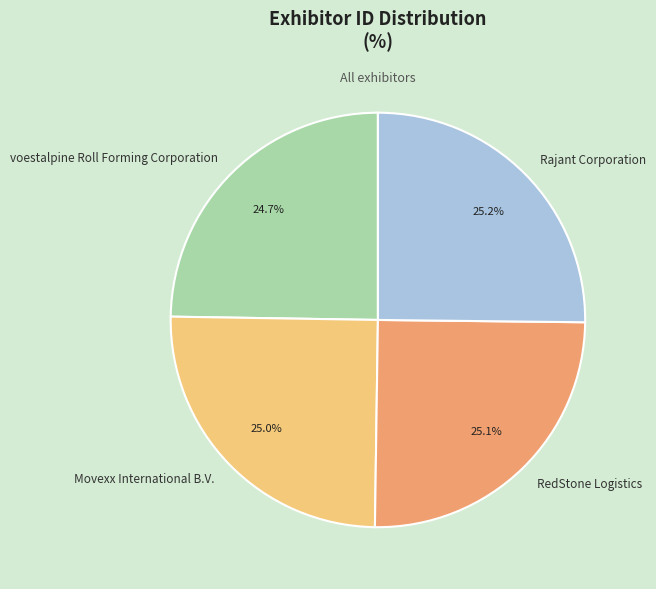

Is it true that voestalpine Roll Forming Corporation is 39% of the pie?

False